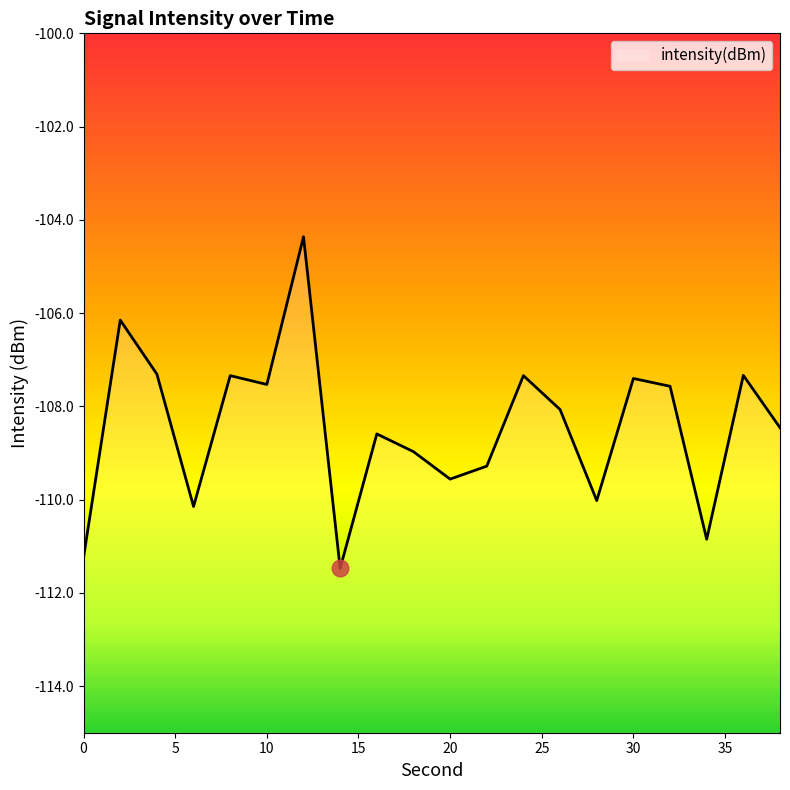

Read the value at 2.

-106.2